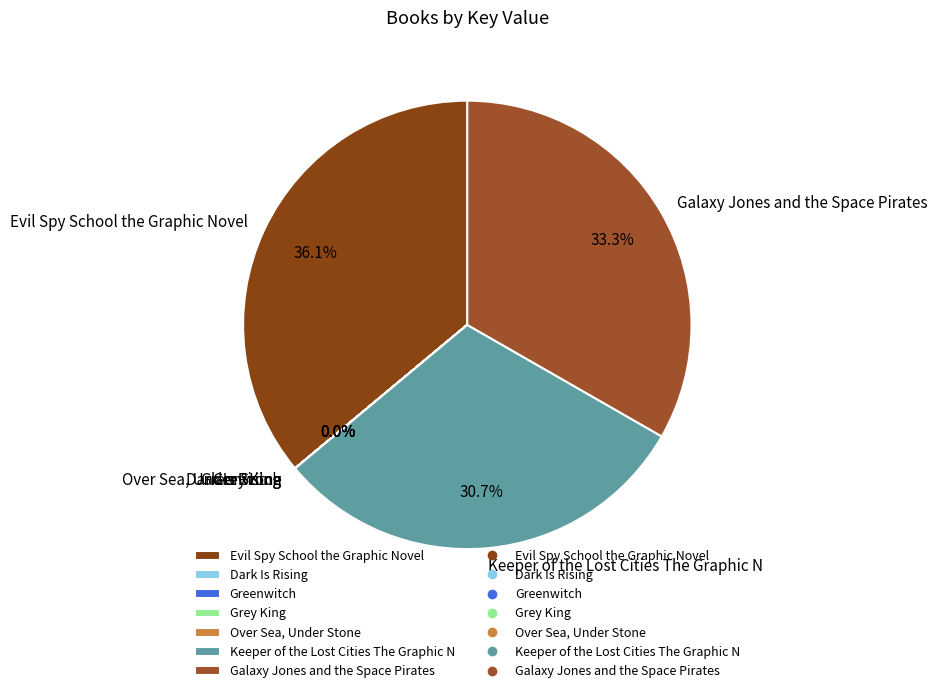

How much of the chart is everything except Galaxy Jones and the Space Pirates?

66.7%